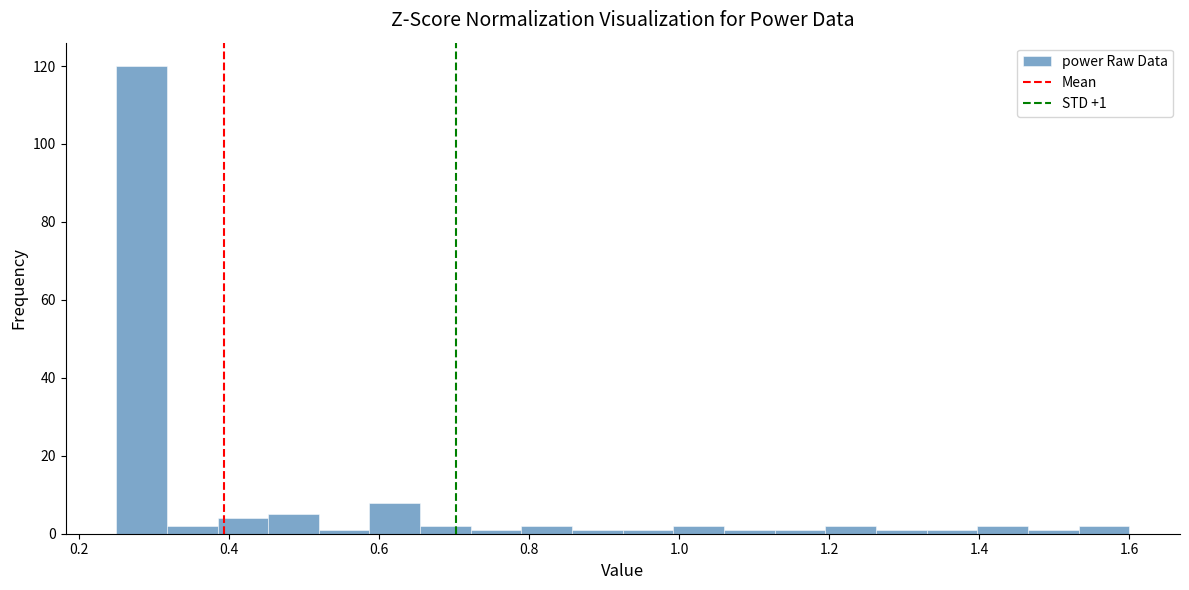

Around what value on the x-axis is the tallest bar? Give the approximate position of its centre, as read against the axis.

0.28